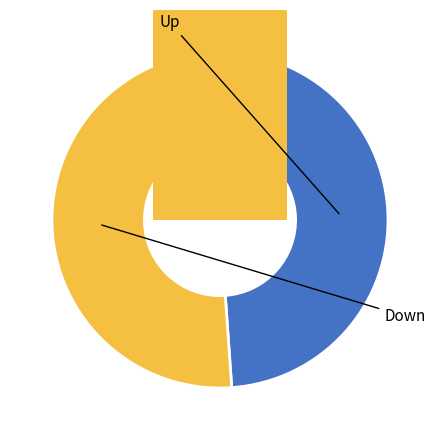

How many segments does this pie chart have?

2